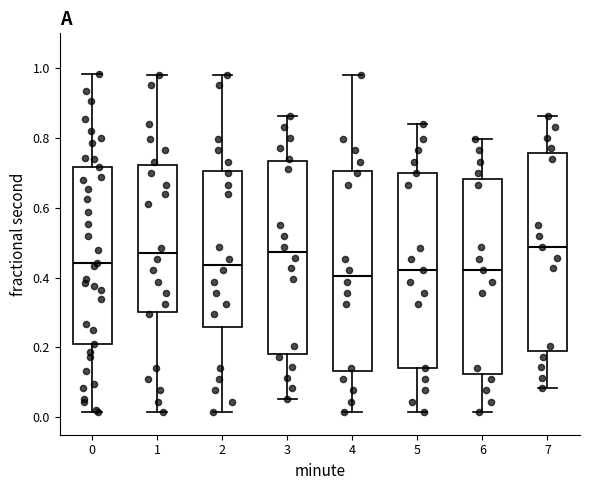

Reading left to right, transcribe this box plot: for each box, give where its median line is, the range the box spans, and where its two whiskers end, as read against the y-axis. The values are not printed on the chart, so give them approximately, as read against the axis.

0: median 0.44, box 0.22 to 0.72, whiskers 0.02 to 0.98
1: median 0.46, box 0.30 to 0.72, whiskers 0.02 to 0.98
2: median 0.44, box 0.26 to 0.70, whiskers 0.02 to 0.98
3: median 0.48, box 0.18 to 0.74, whiskers 0.06 to 0.86
4: median 0.40, box 0.14 to 0.70, whiskers 0.02 to 0.98
5: median 0.42, box 0.14 to 0.70, whiskers 0.02 to 0.84
6: median 0.42, box 0.12 to 0.68, whiskers 0.02 to 0.80
7: median 0.48, box 0.18 to 0.76, whiskers 0.08 to 0.86